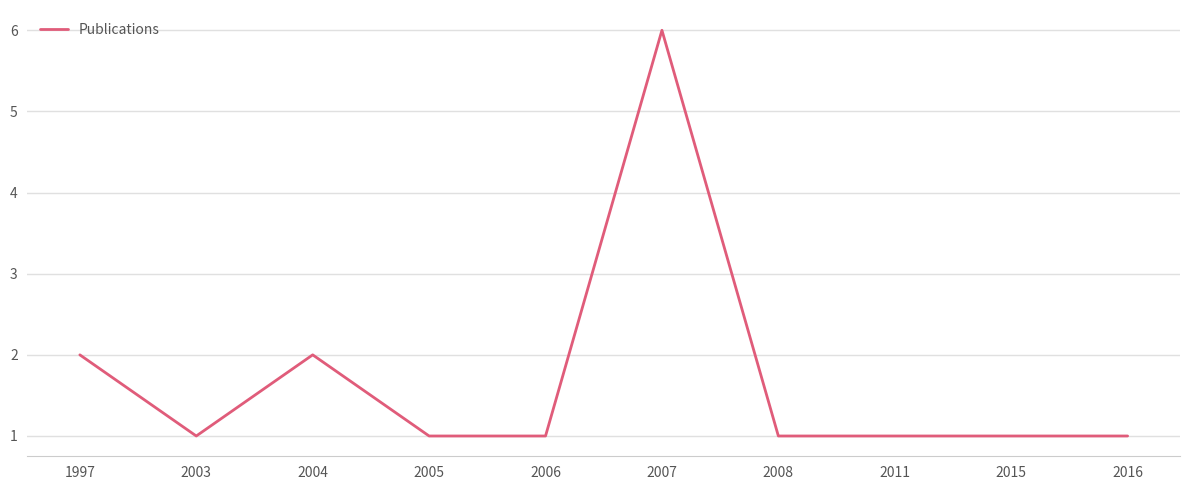

What is the greatest value displayed?

6